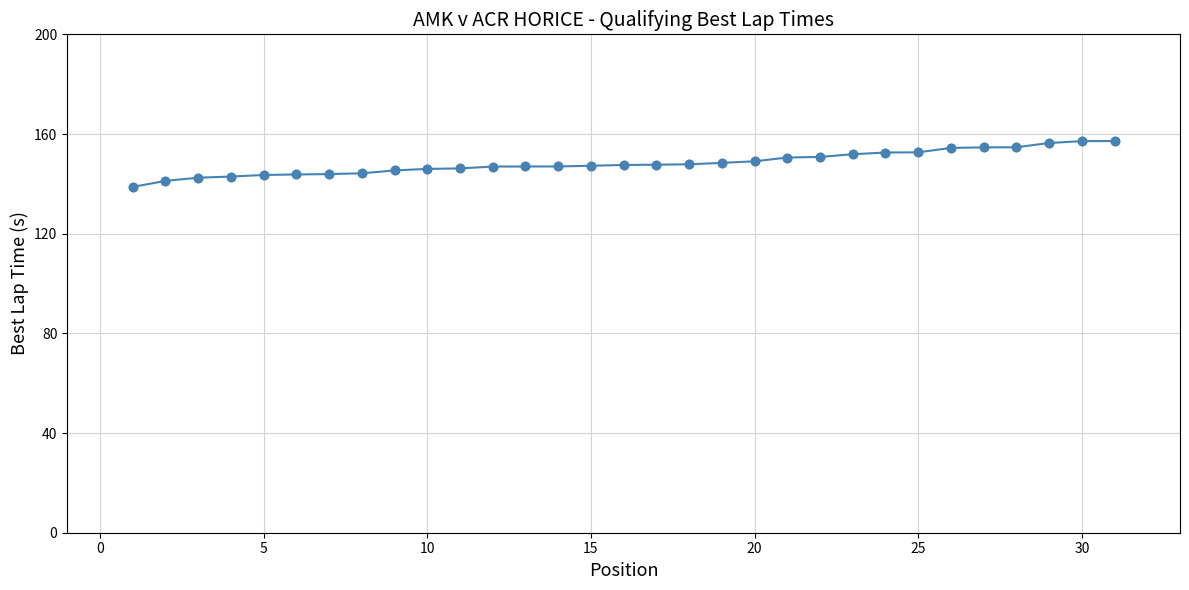

What is the average value?

148.4